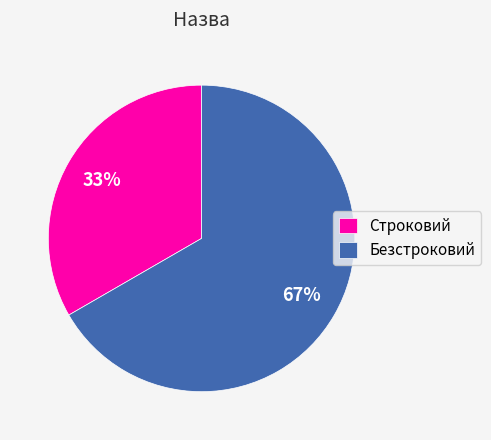

The Строковий slice represents 33% of the pie. True or false?

True